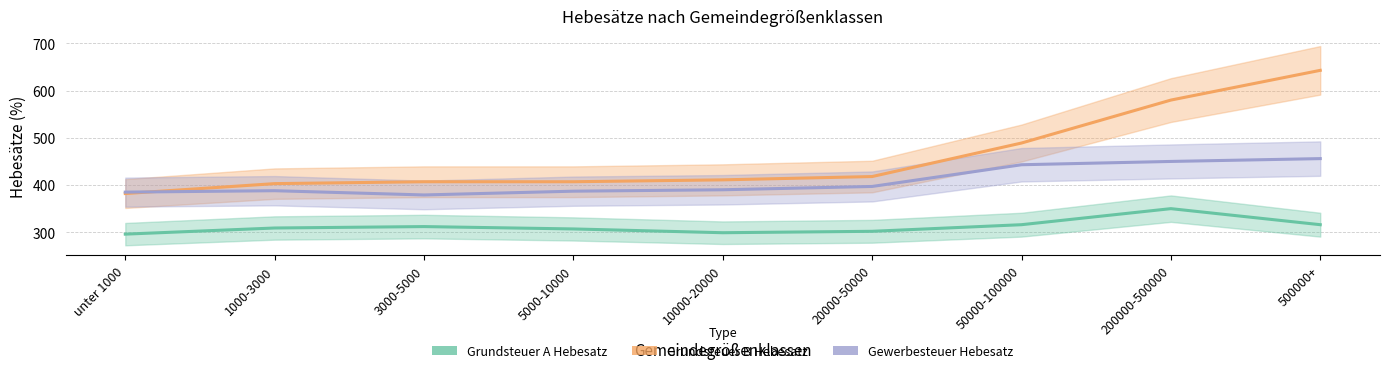

What is the value of the Gewerbesteuer Hebesatz point at the 8th from the left?

450